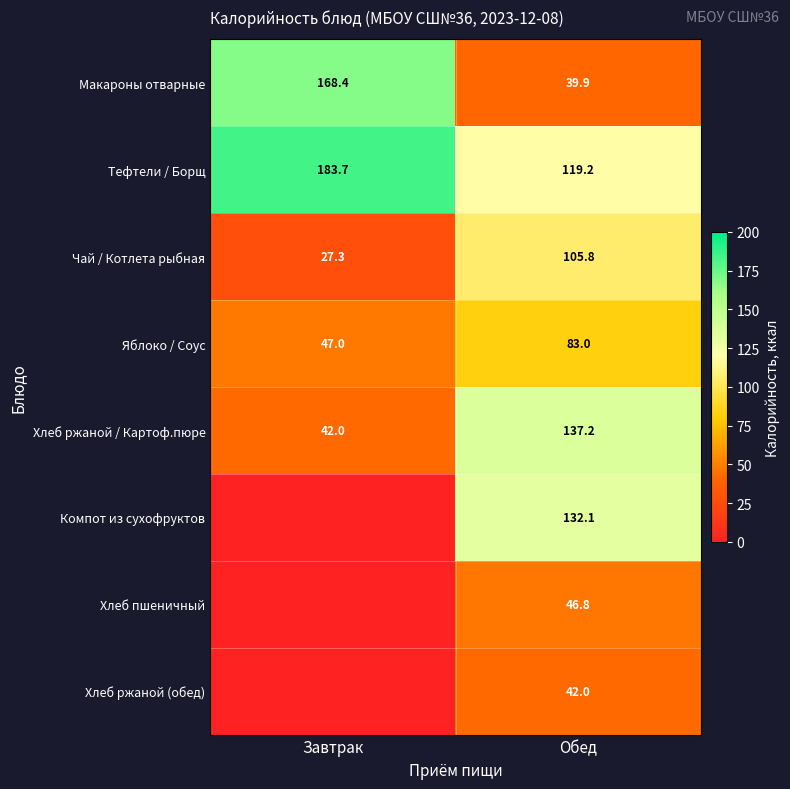

At which label does Чай / Котлета рыбная first exceed 105?

Обед